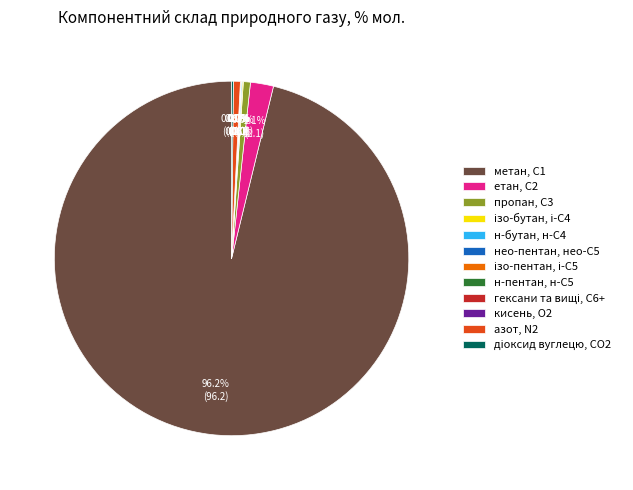

Does any single category account for the majority?

Yes